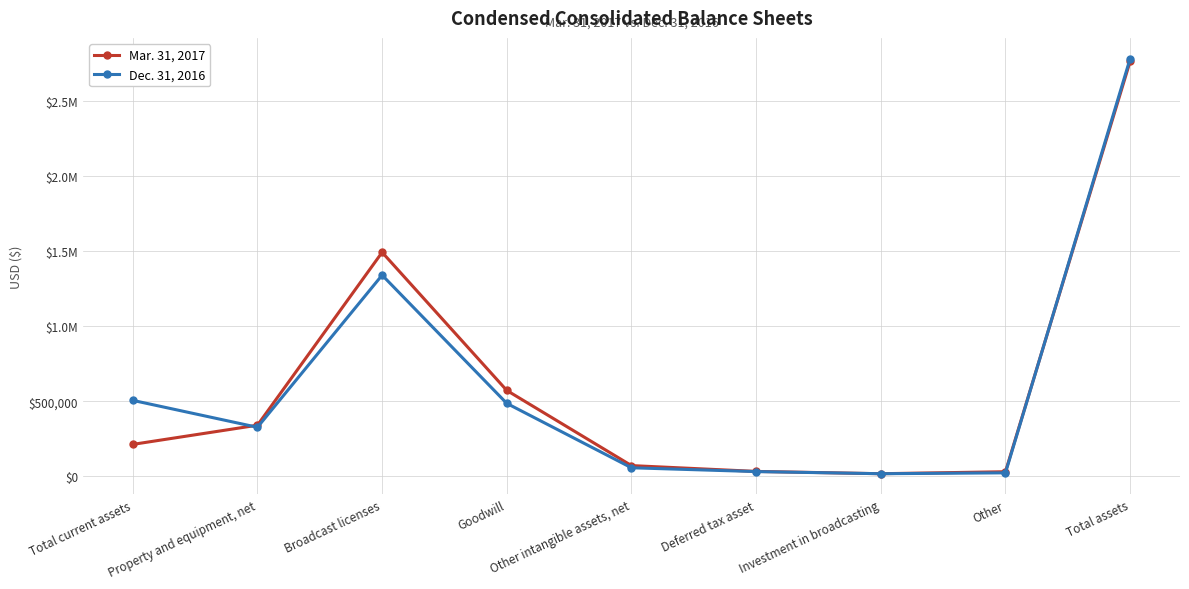

Does the chart have visible grid lines?

Yes